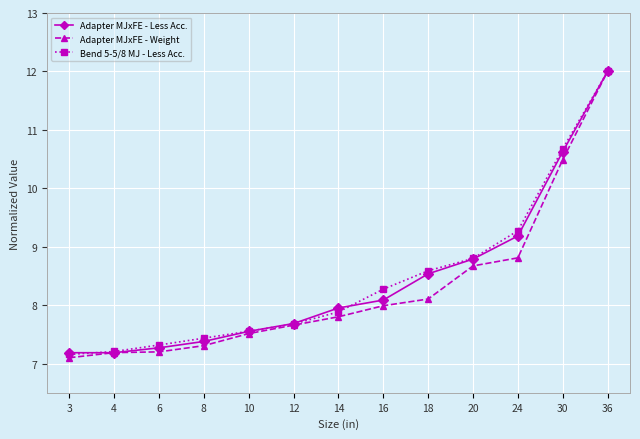

What is the difference between the Bend 5-5/8 MJ - Less Acc. values at 14 and 30?

2.8